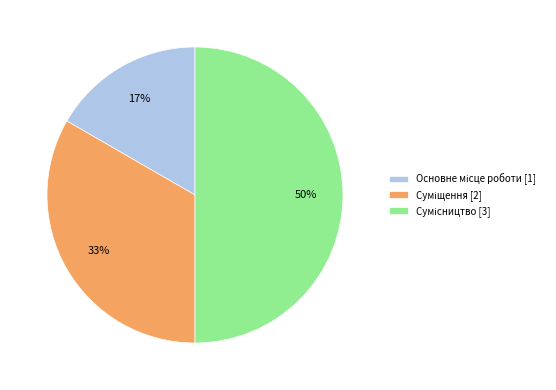

To the nearest percent, what is the difference between the largest and smallest slice percentages?

33%